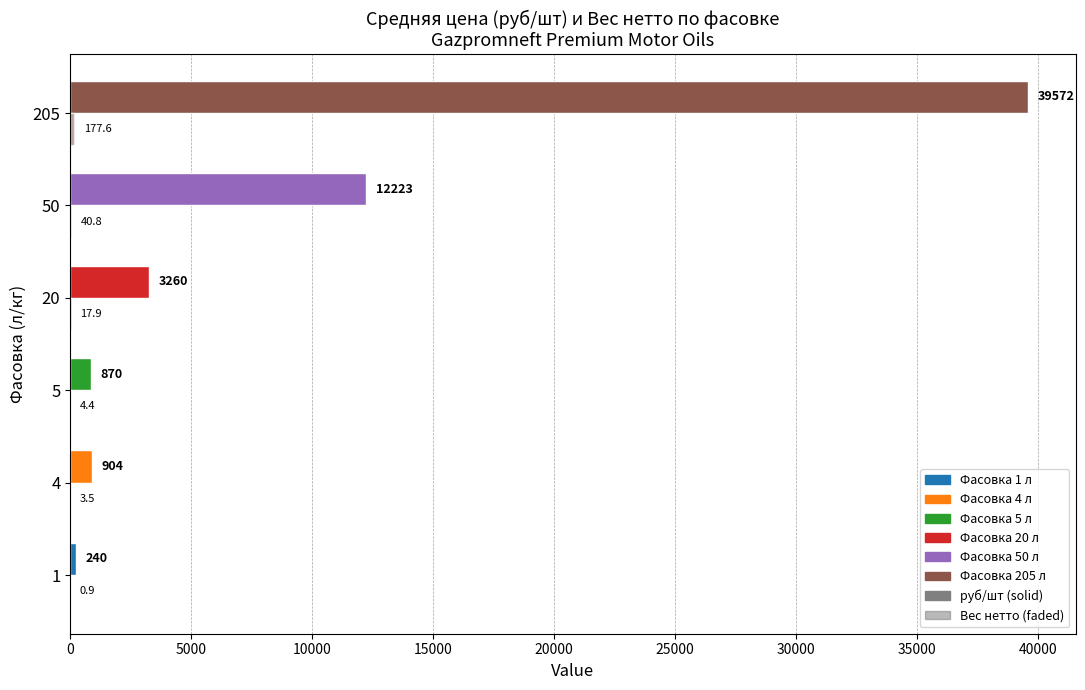

How many categories are shown in the chart?

6